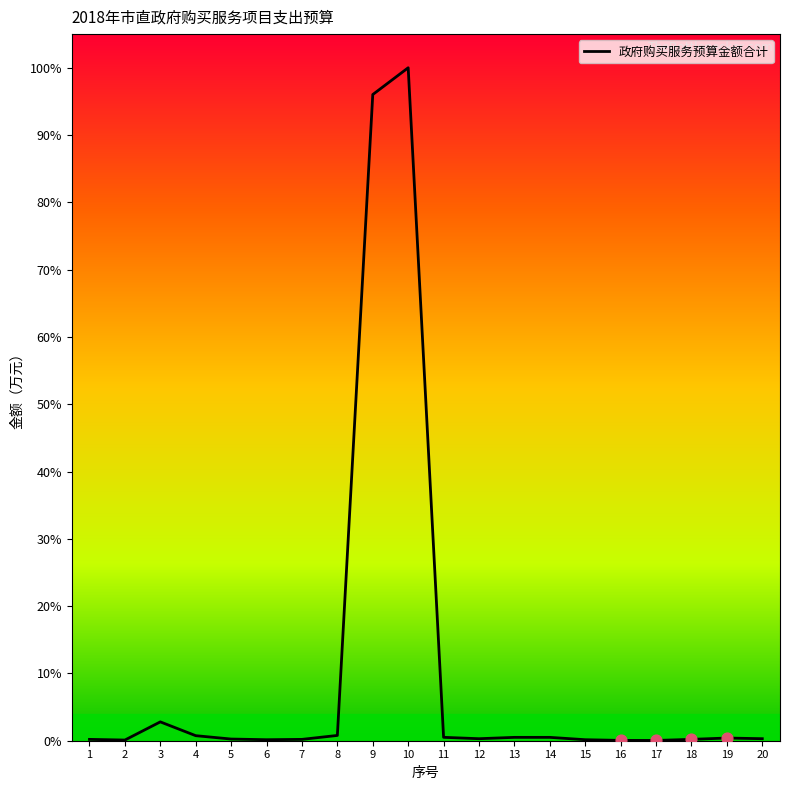

What is the change in value from 2 to 8?

+137.0